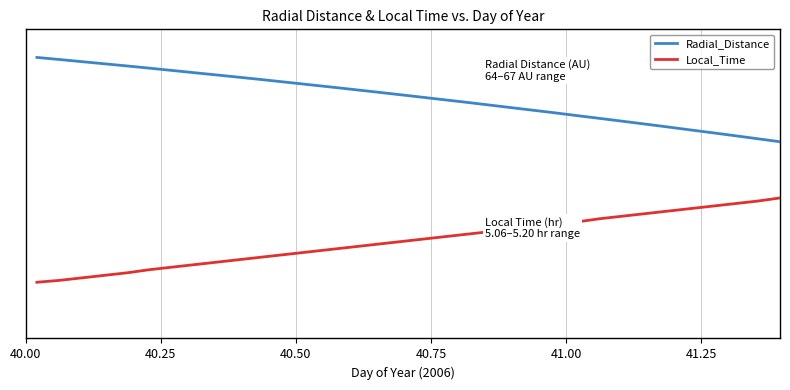

Does the chart display data point markers on the line(s)?

No